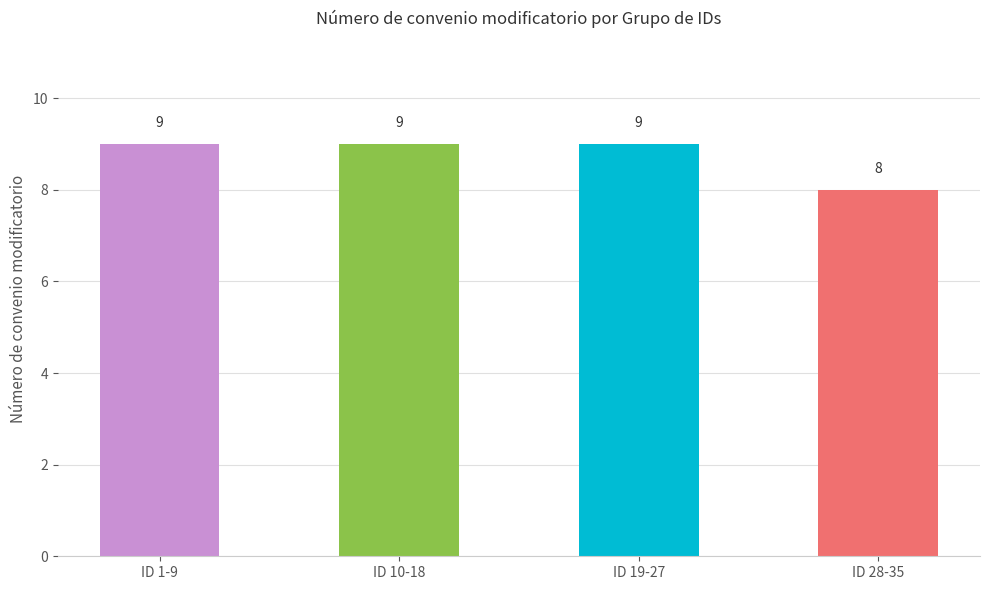

Is it true that the value at ID 28-35 is 4?

False